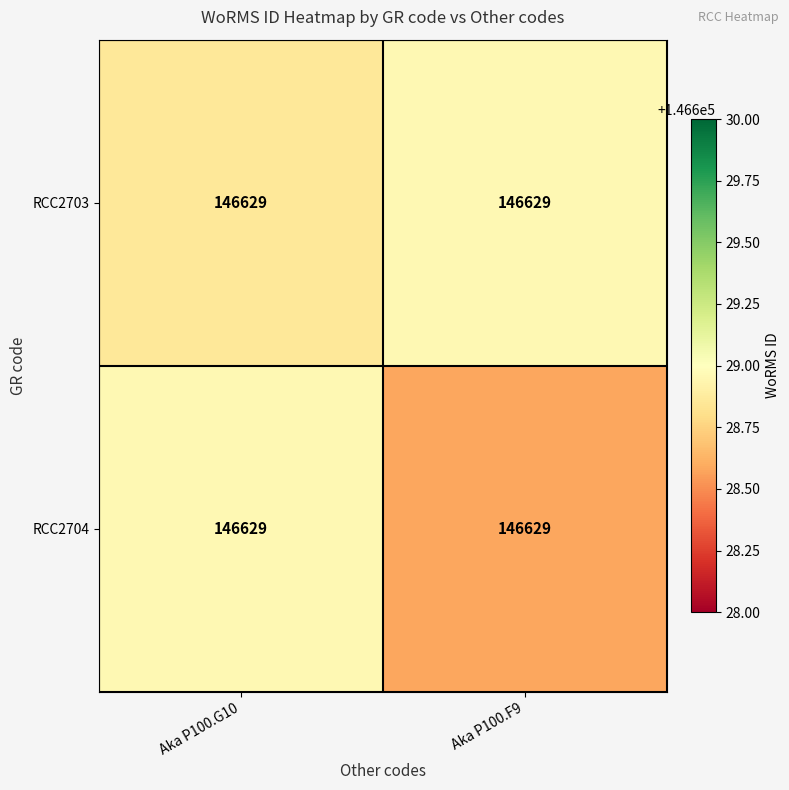

At which category is the sum across all series the highest?

Aka P100.G10